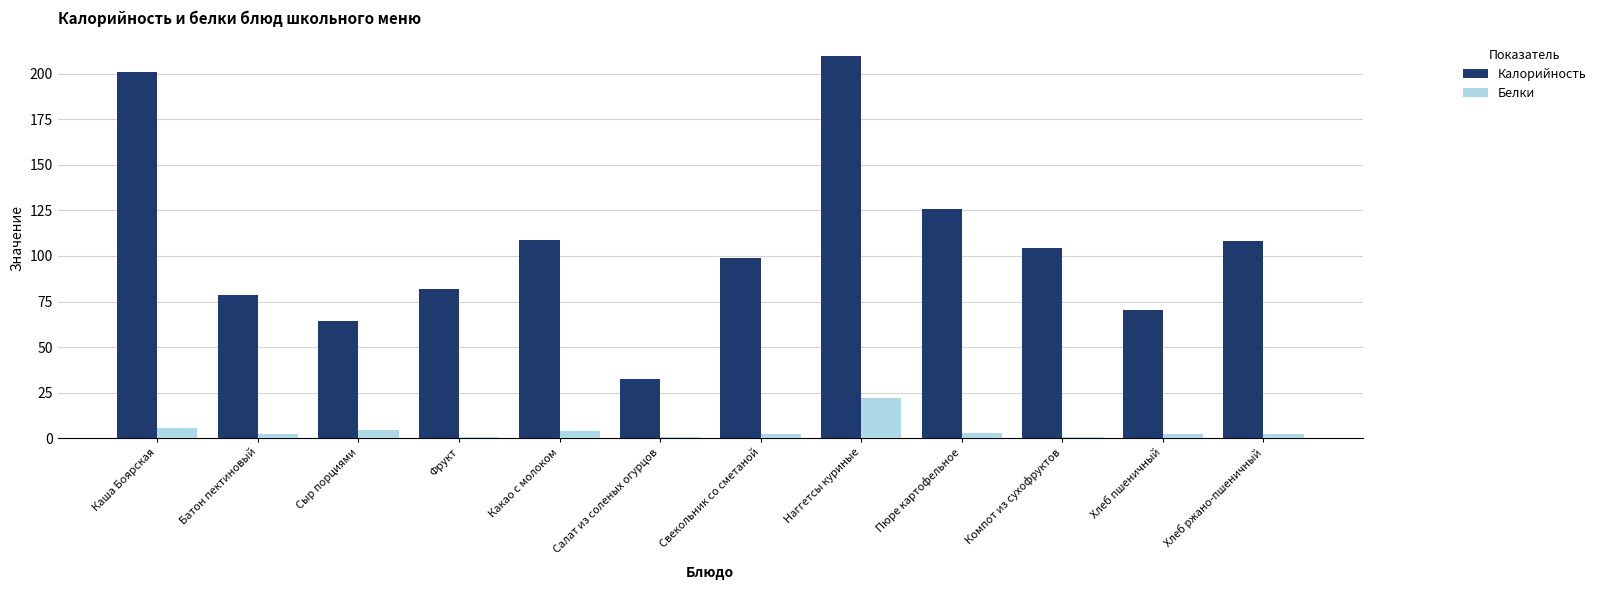

What is the greatest value displayed?

209.5